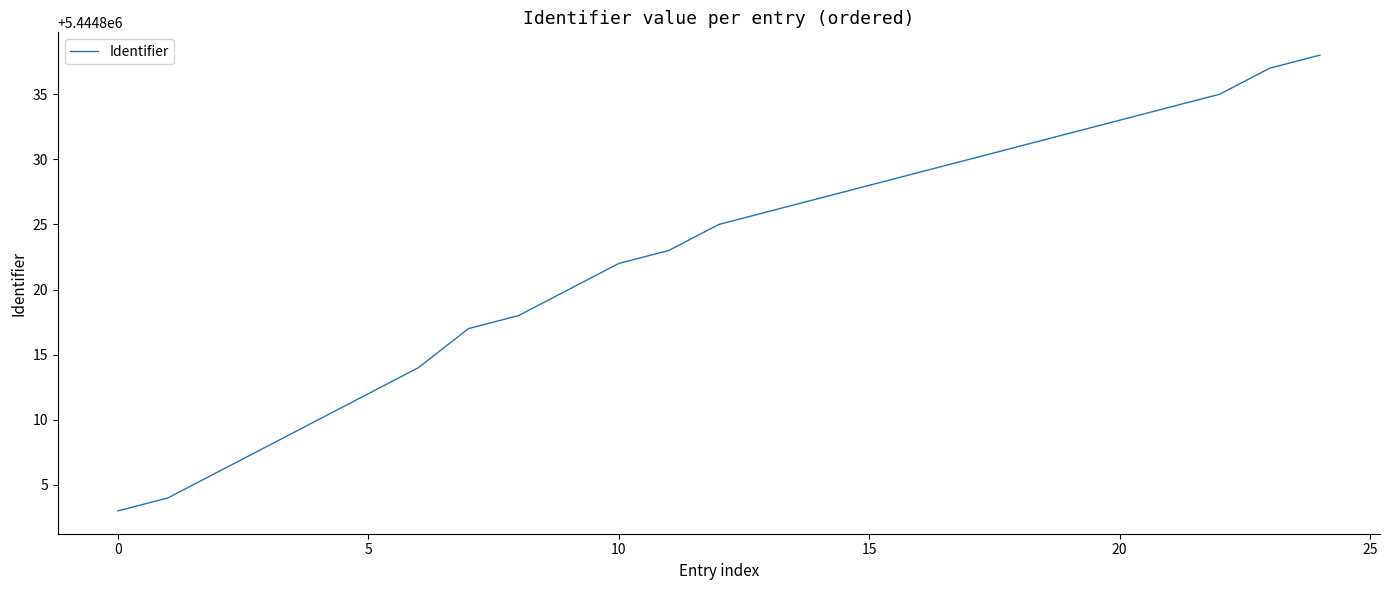

What is the difference between the maximum and minimum values?

35